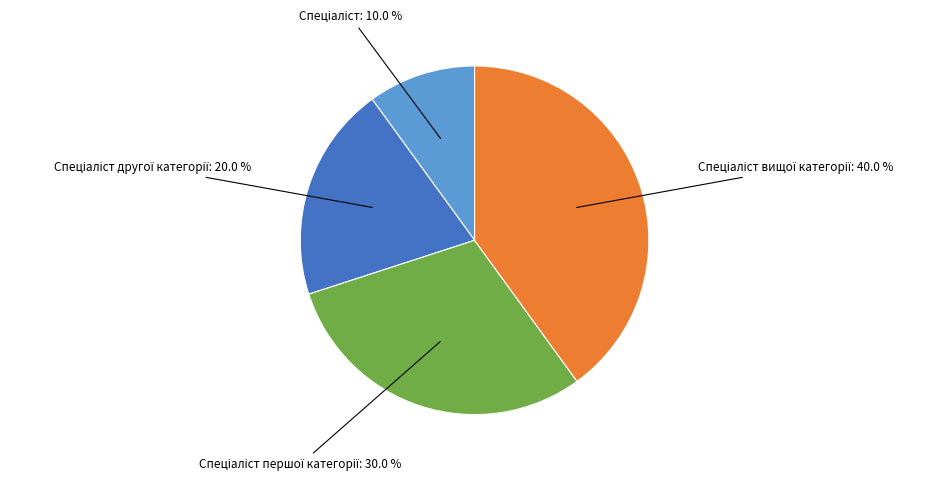

Is there any slice that represents more than half of the pie?

No